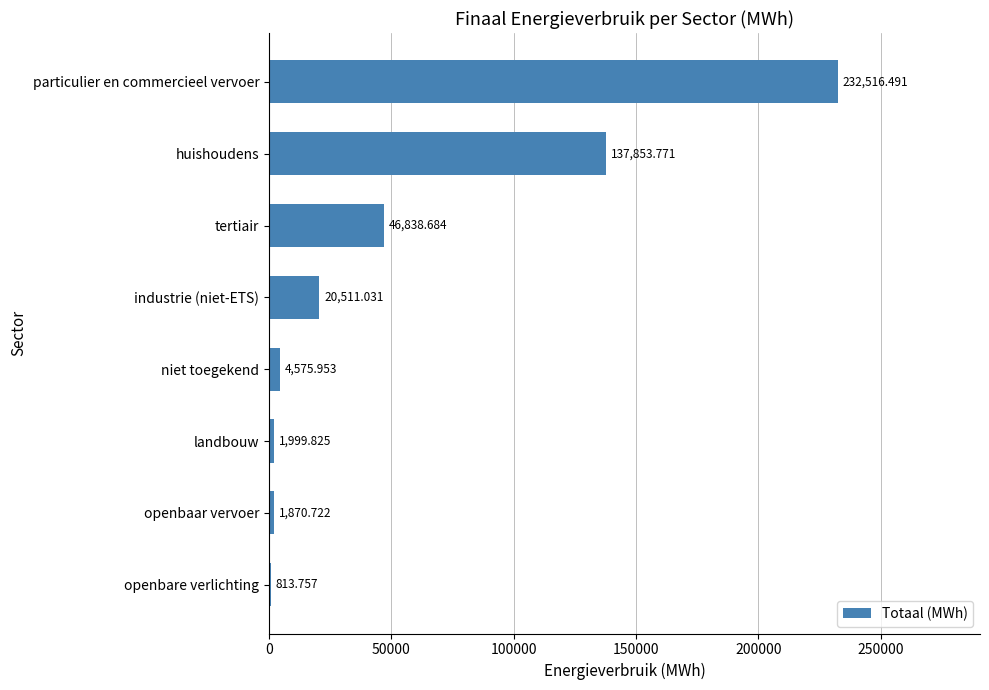

Which has a higher value, particulier en commercieel vervoer or landbouw?

particulier en commercieel vervoer